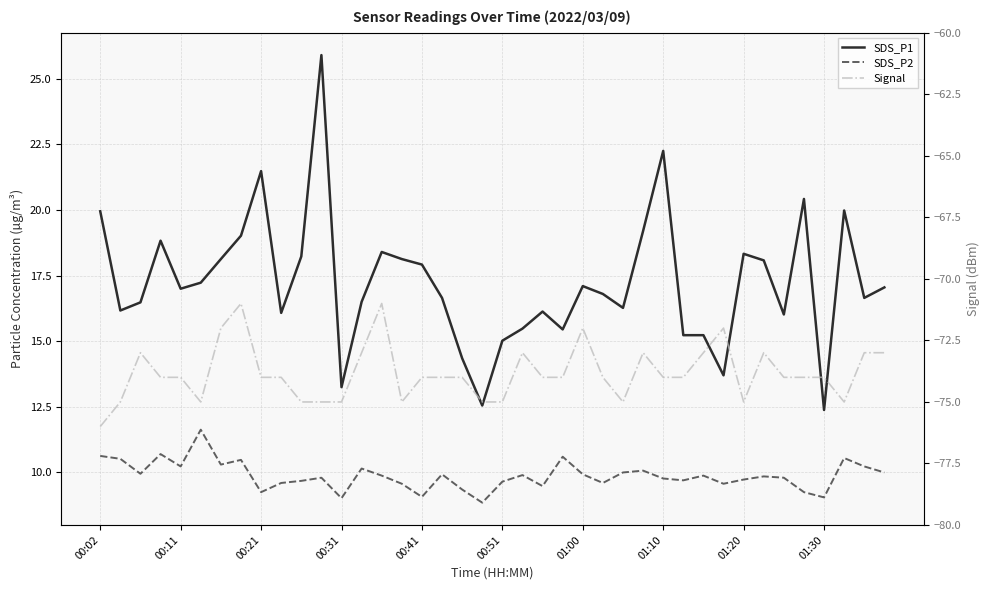

How many data points in SDS_P2 are above 9?

39